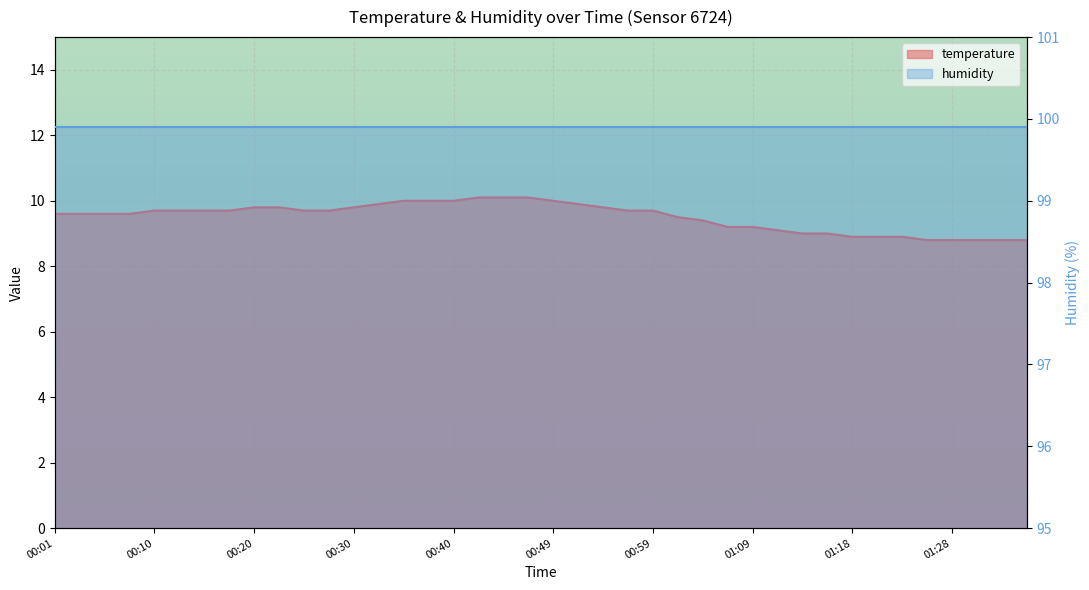

List the labels in order of value, smallest first.

01:26, 01:28, 01:31, 01:33, 01:36, 01:18, 01:21, 01:23, 01:14, 01:16, 01:11, 01:06, 01:09, 01:04, 01:01, 00:01, 00:03, 00:06, 00:08, 00:10, 00:13, 00:15, 00:18, 00:25, 00:27, 00:56, 00:59, 00:20, 00:23, 00:30, 00:54, 00:32, 00:52, 00:35, 00:37, 00:40, 00:49, 00:42, 00:44, 00:47